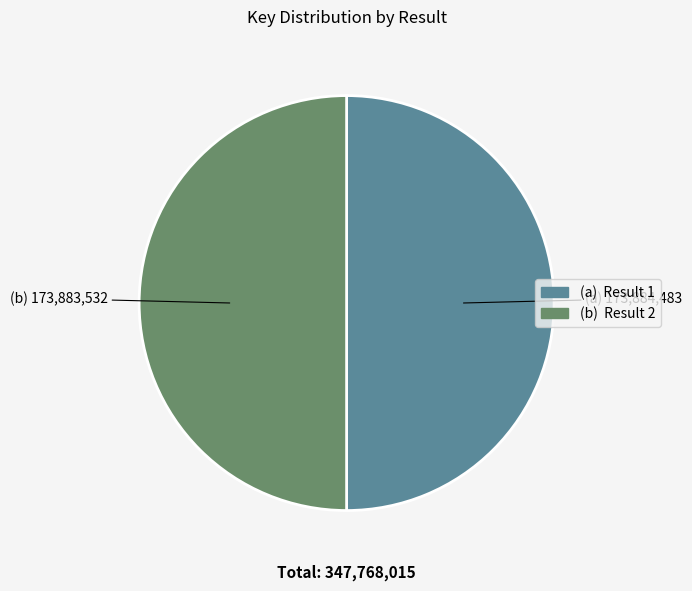

Count the number of slices in the pie.

2